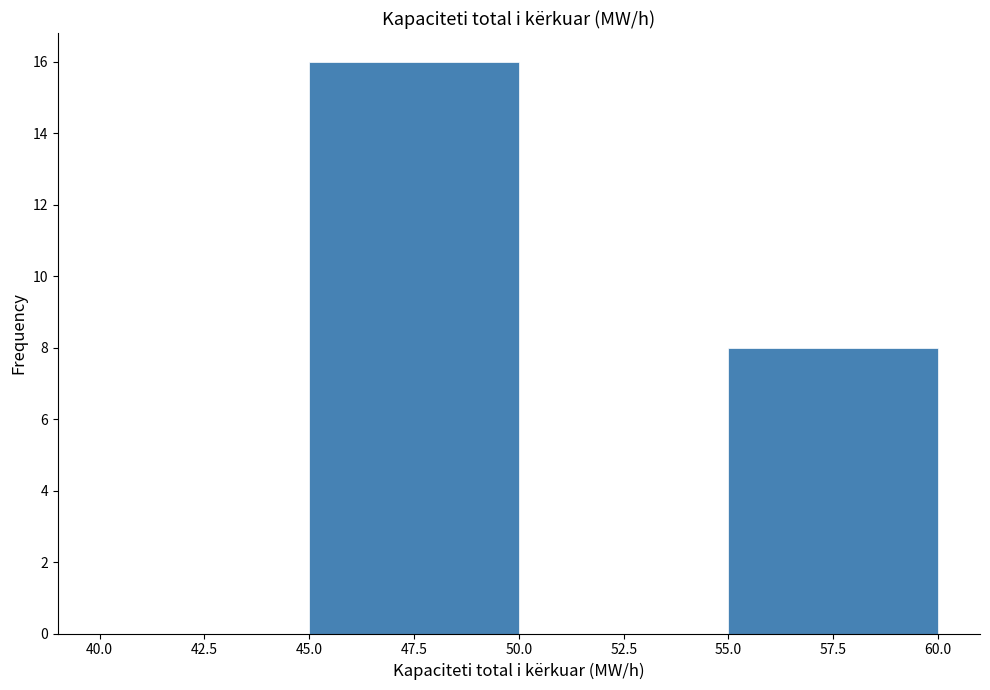

Reading left to right, list every bar in this chart as the range it spans on the x-axis followed by its height. The values are not printed on the chart, so give them approximately, as read against the axis.

40.0 to 45.0: 0
45.0 to 50.0: 16
50.0 to 55.0: 0
55.0 to 60.0: 8